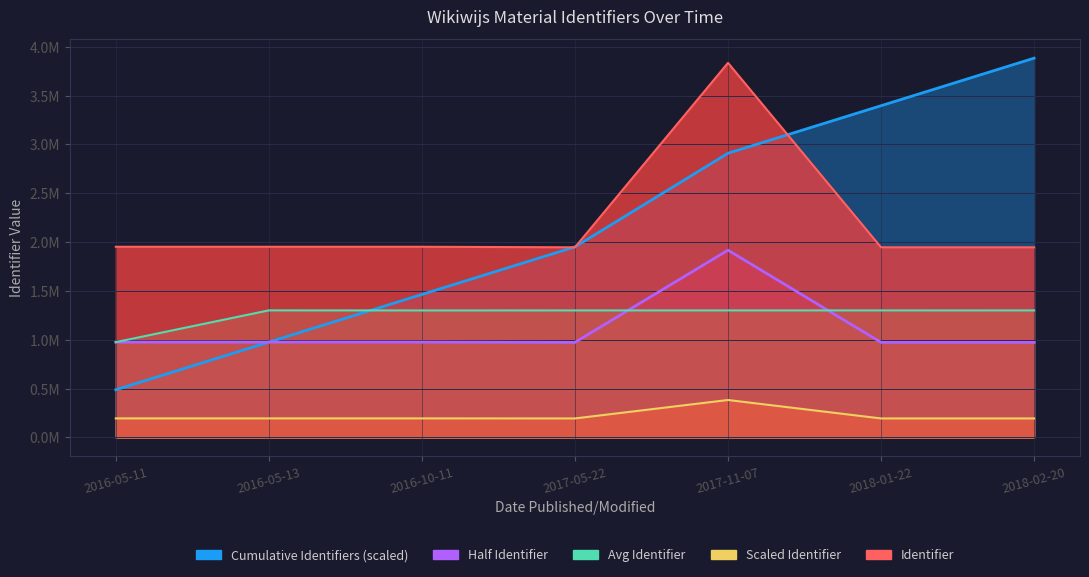

True or false: the data has more than 2 interior local peaks.

False